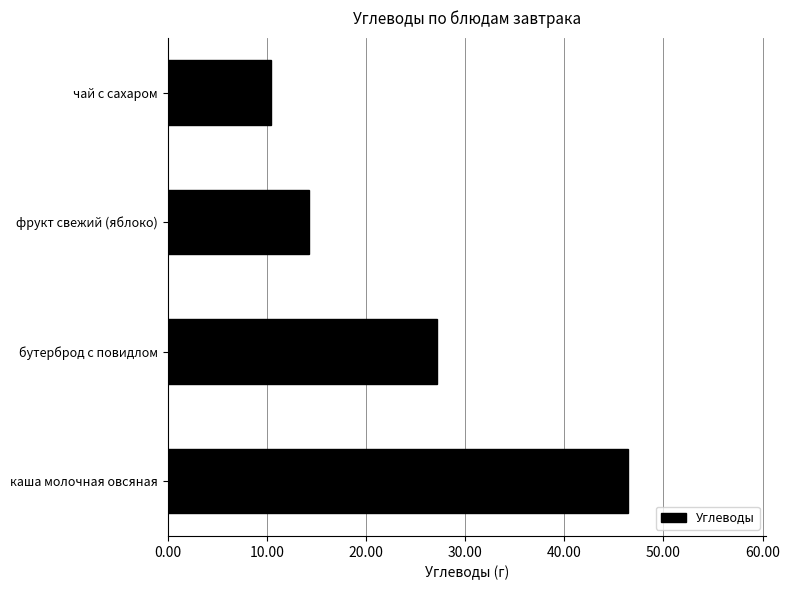

What is the smallest value displayed?

10.4